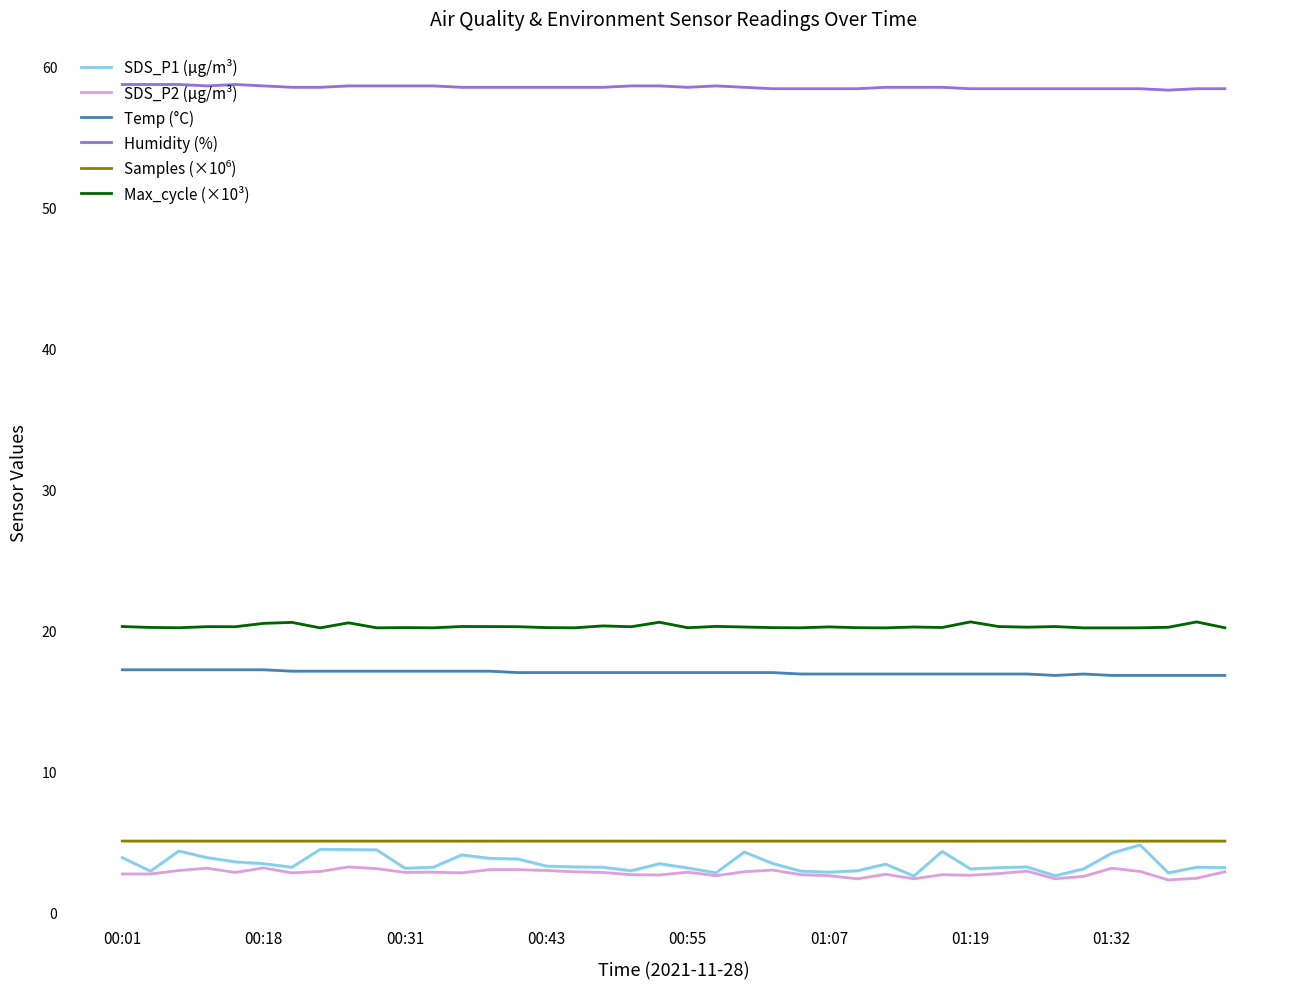

What is the lowest value of the SDS_P2 (µg/m³) series?

2.3